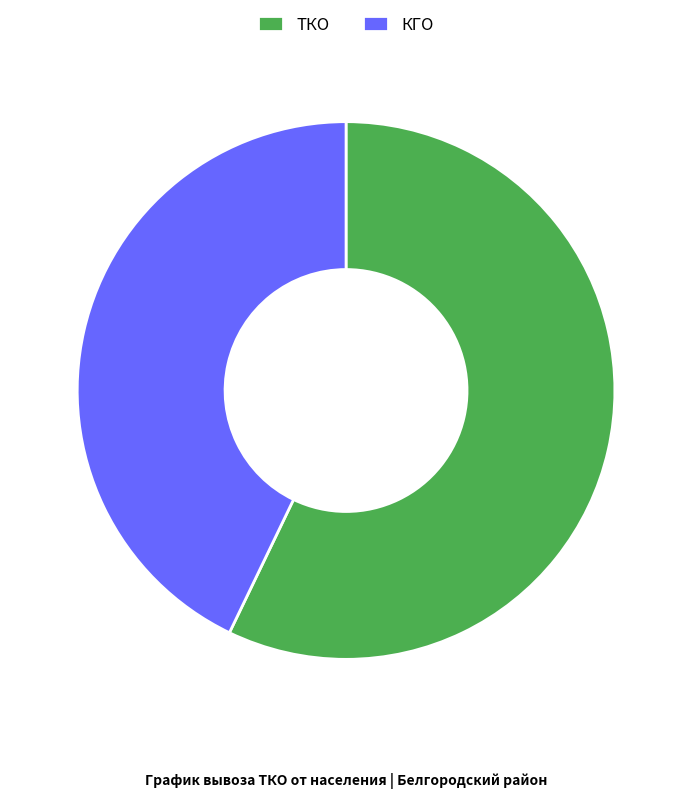

Is the sum of КГО and ТКО greater than half?

Yes